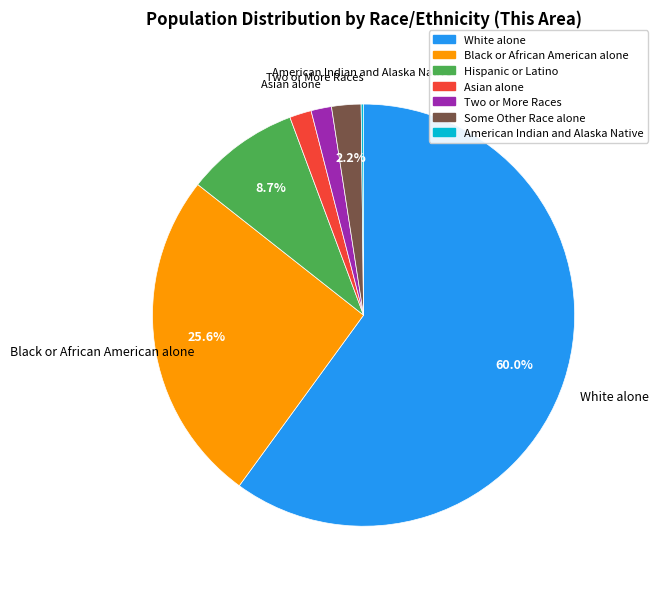

Which has a higher value, Hispanic or Latino or Two or More Races?

Hispanic or Latino